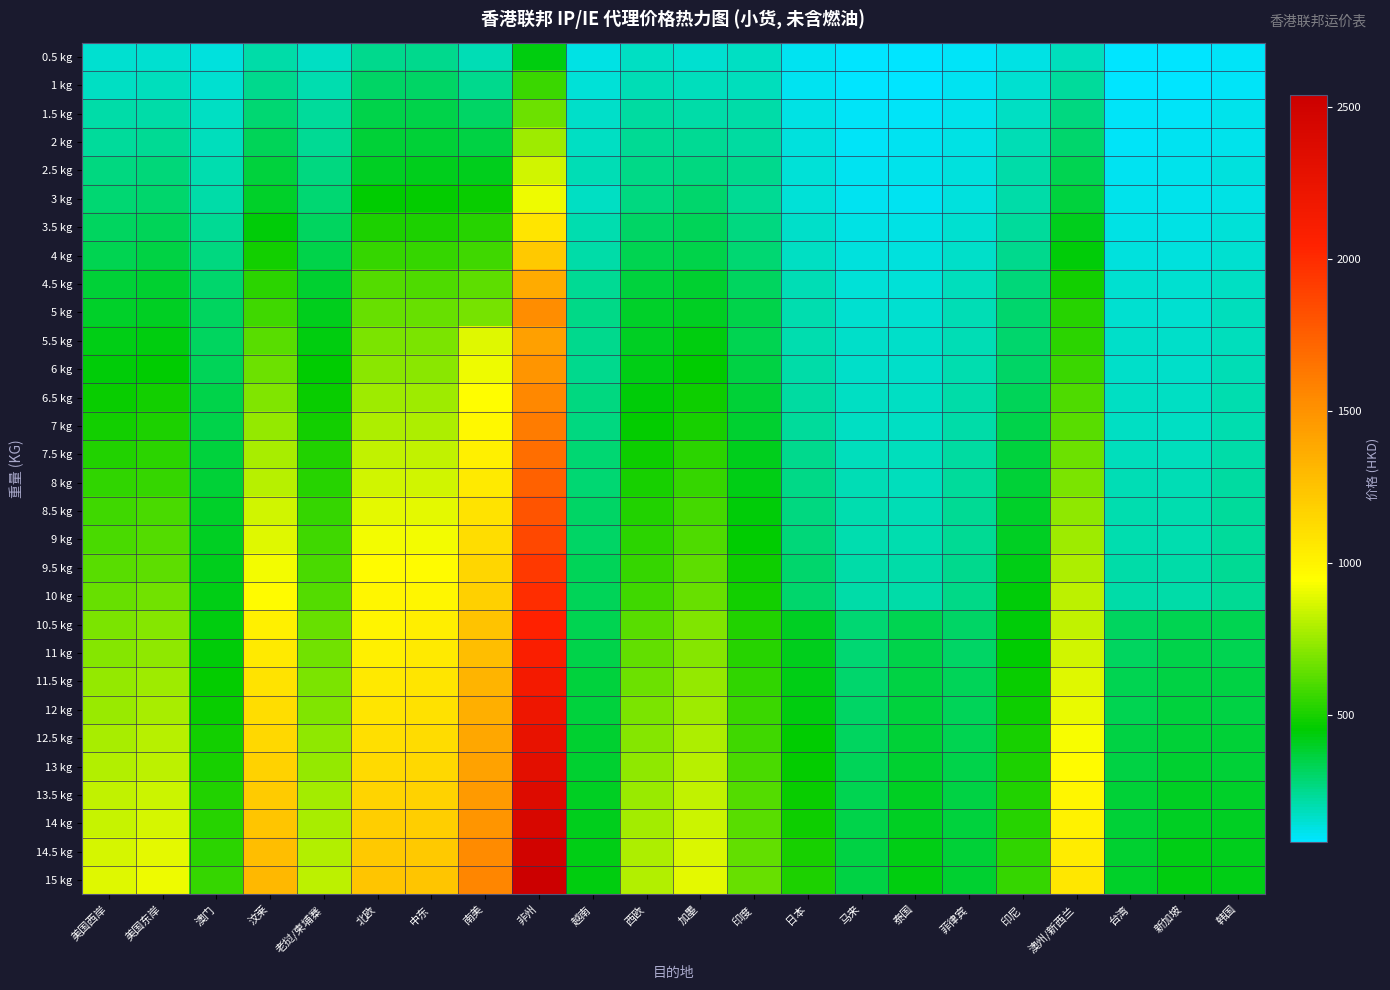

Which label corresponds to the smallest value in the chart?

马来